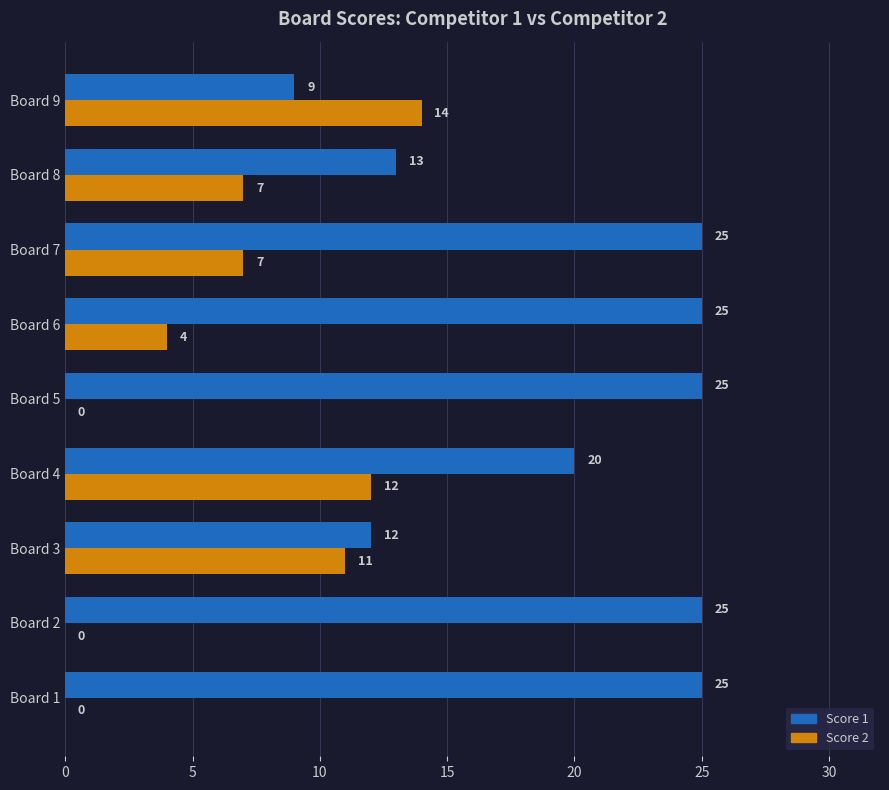

The Score 2 series shows 7 at Board 7. True or false?

True